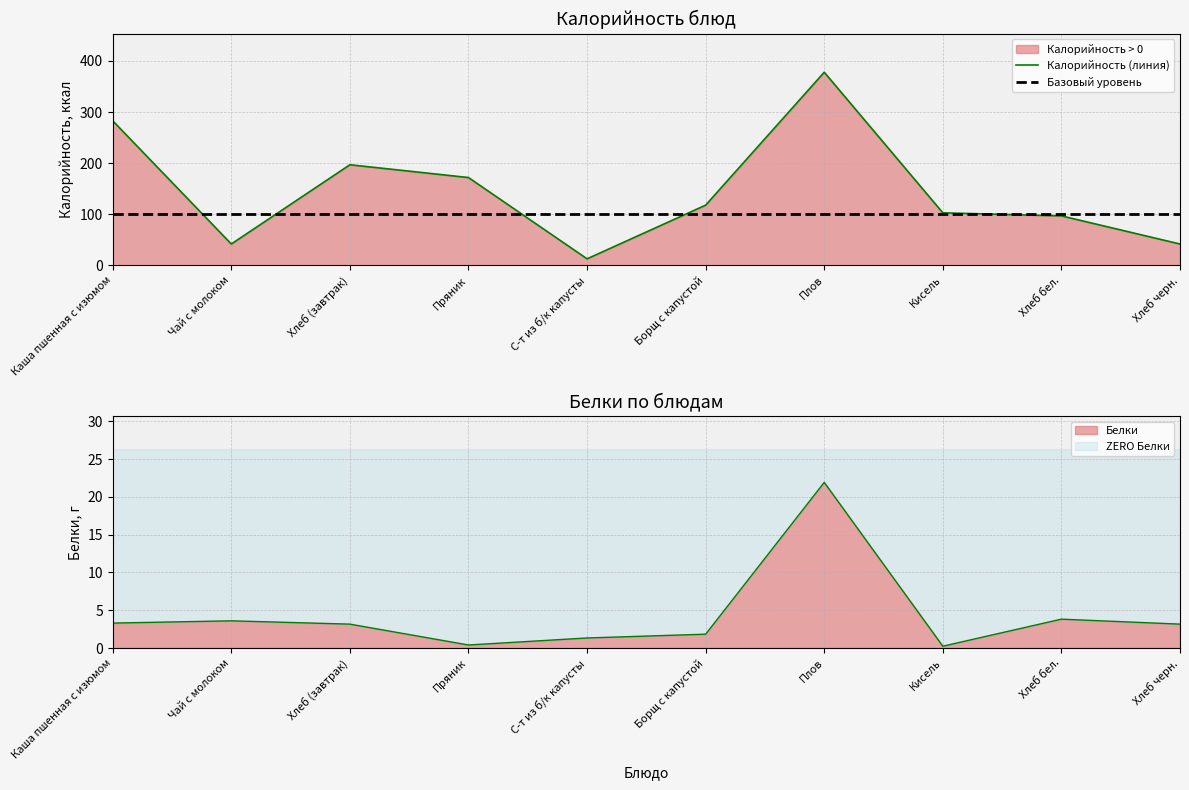

What is the minimum value shown in the chart?

0.2